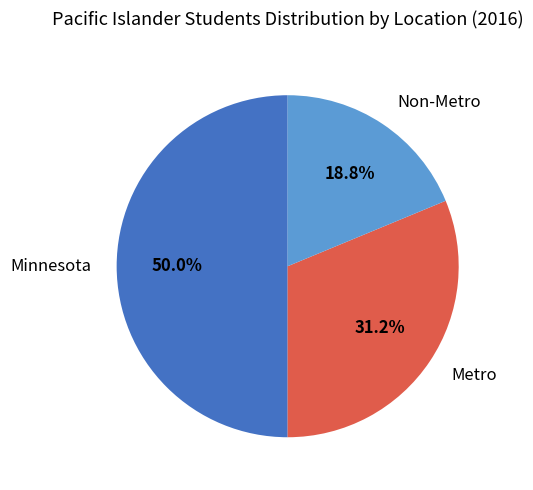

What percentage is the Non-Metro slice, to the nearest percent?

19%